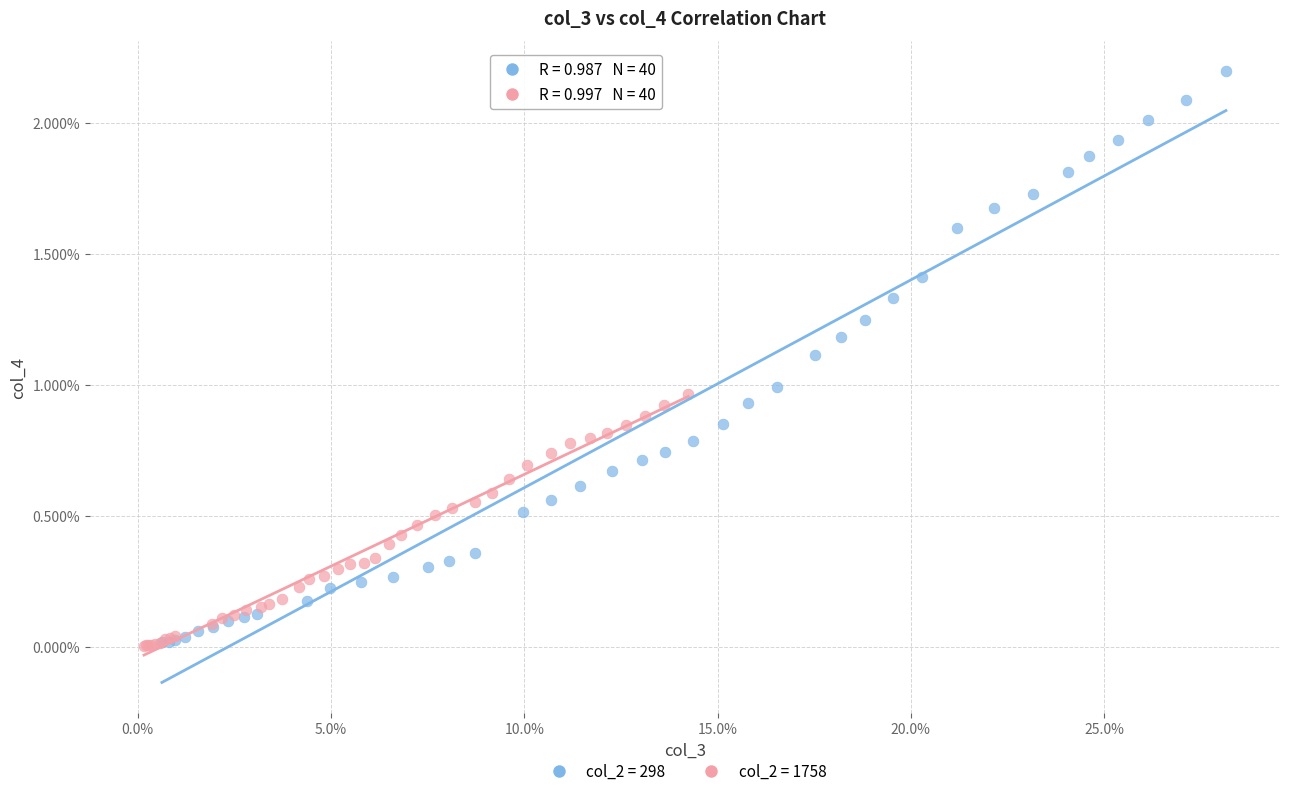

What are all the series names shown in the legend?

col_2 = 298, col_2 = 1758